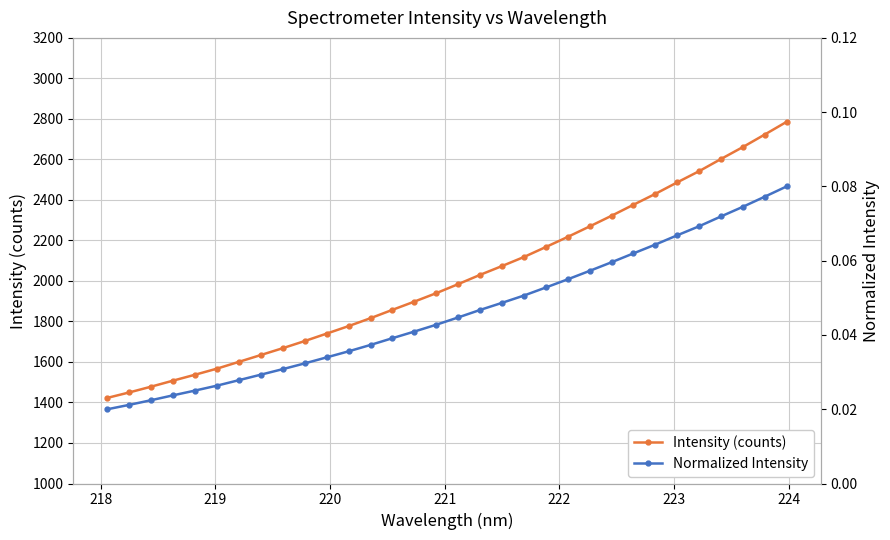

What is the lowest value of the Intensity (counts) series?

1422.8